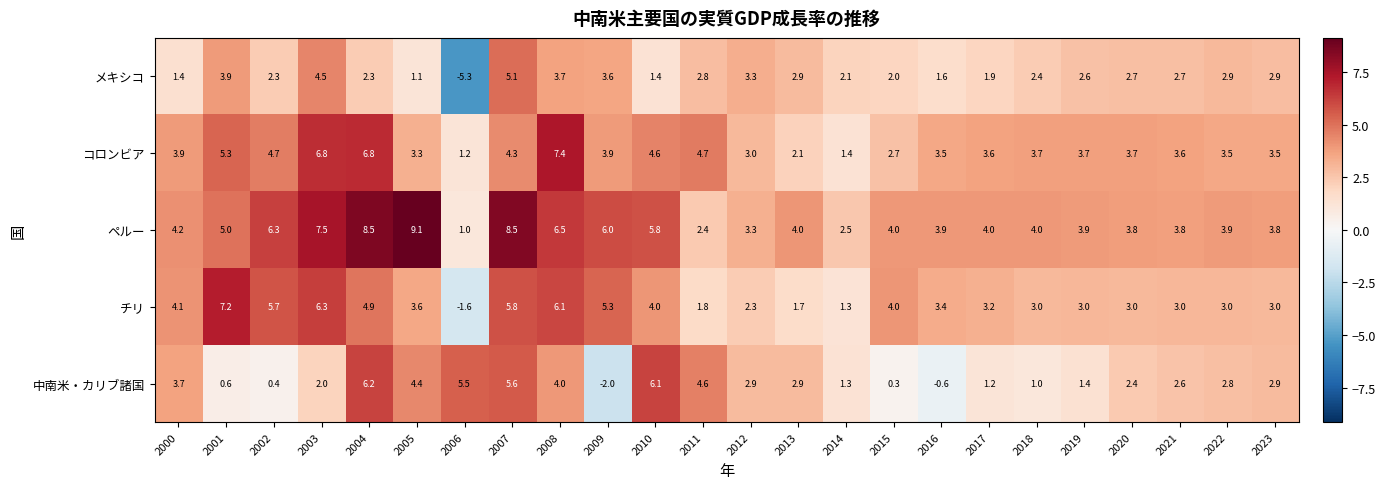

The value of メキシコ at 2018 is 2.4. True or false?

True